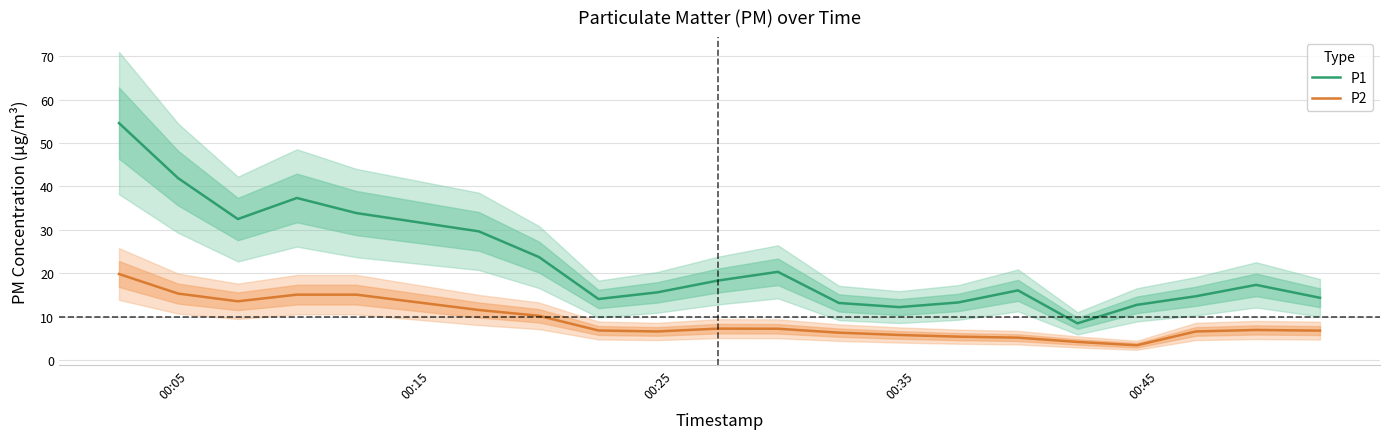

What is the highest value of the P1 series?

54.6